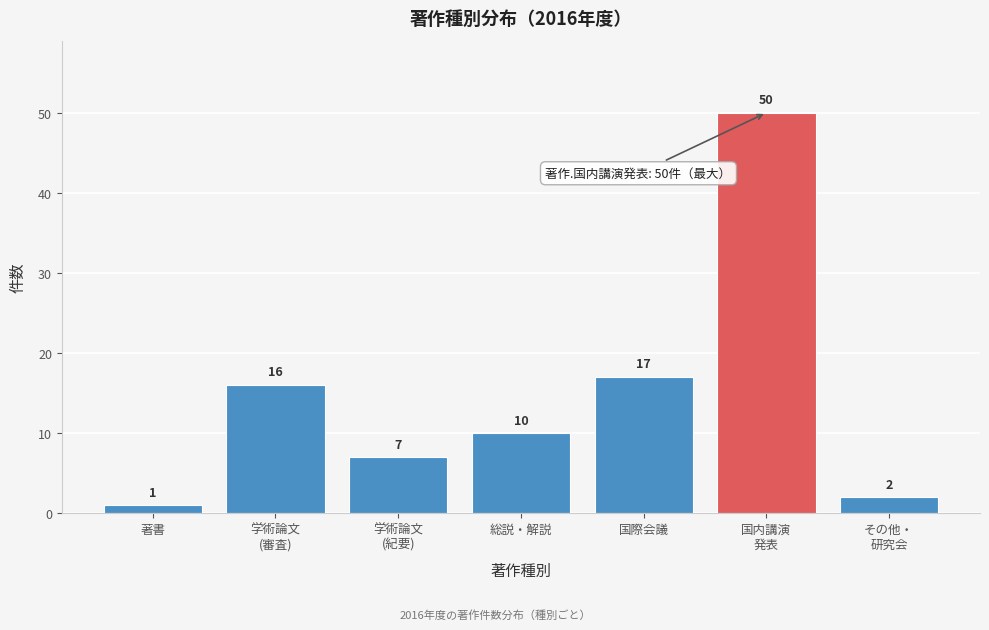

Reading right to left, transcribe all the data shown in this chart.

2	50	17	10	7	16	1